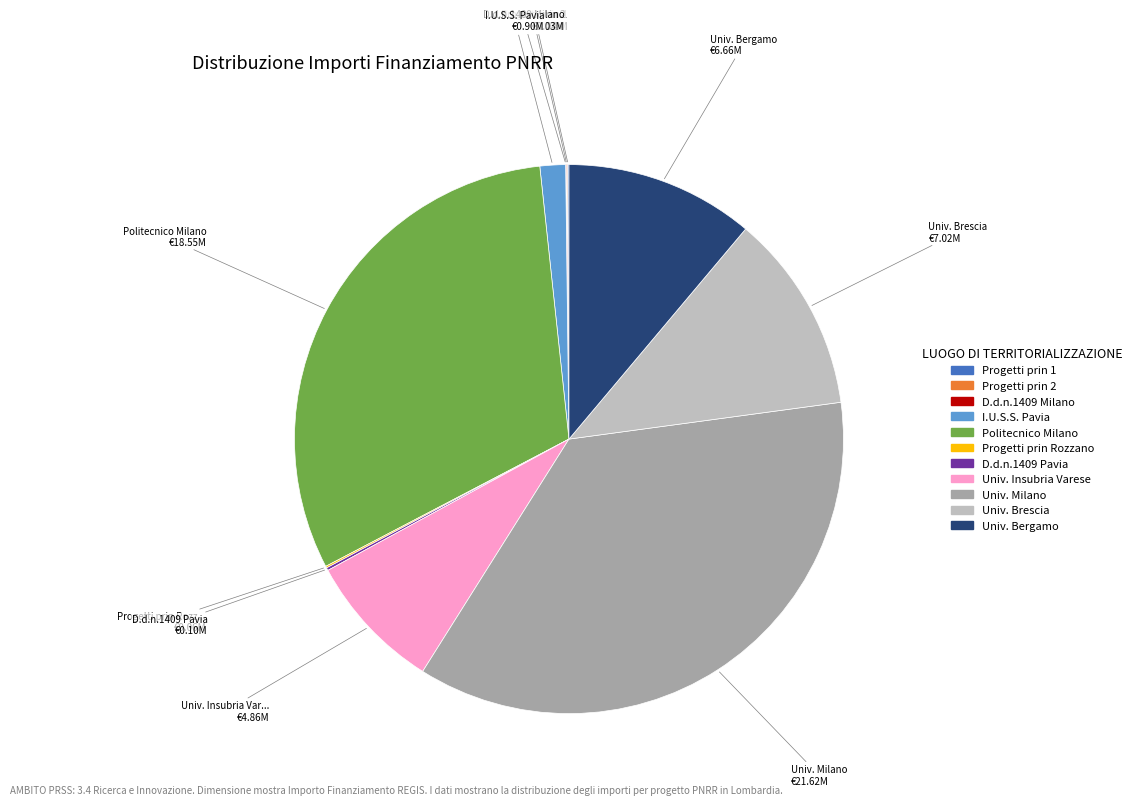

Is there any slice that represents more than half of the pie?

No